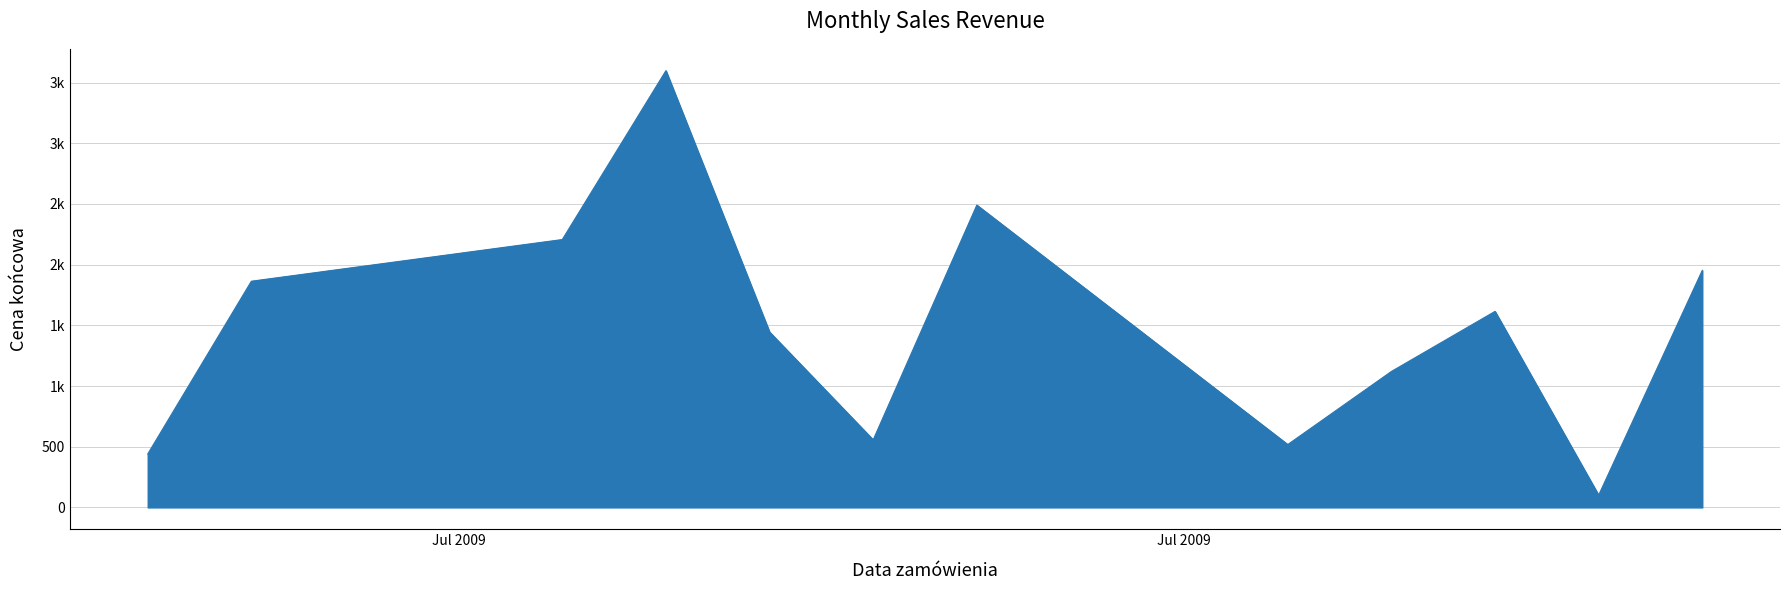

What is the sum of all values?

17905.9